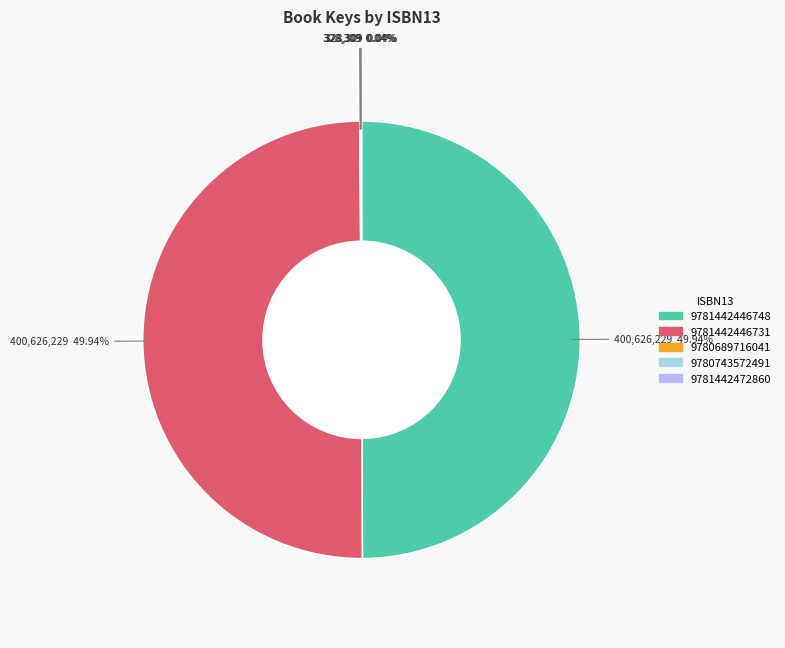

How much of the chart is everything except 9781442446731?

50.1%